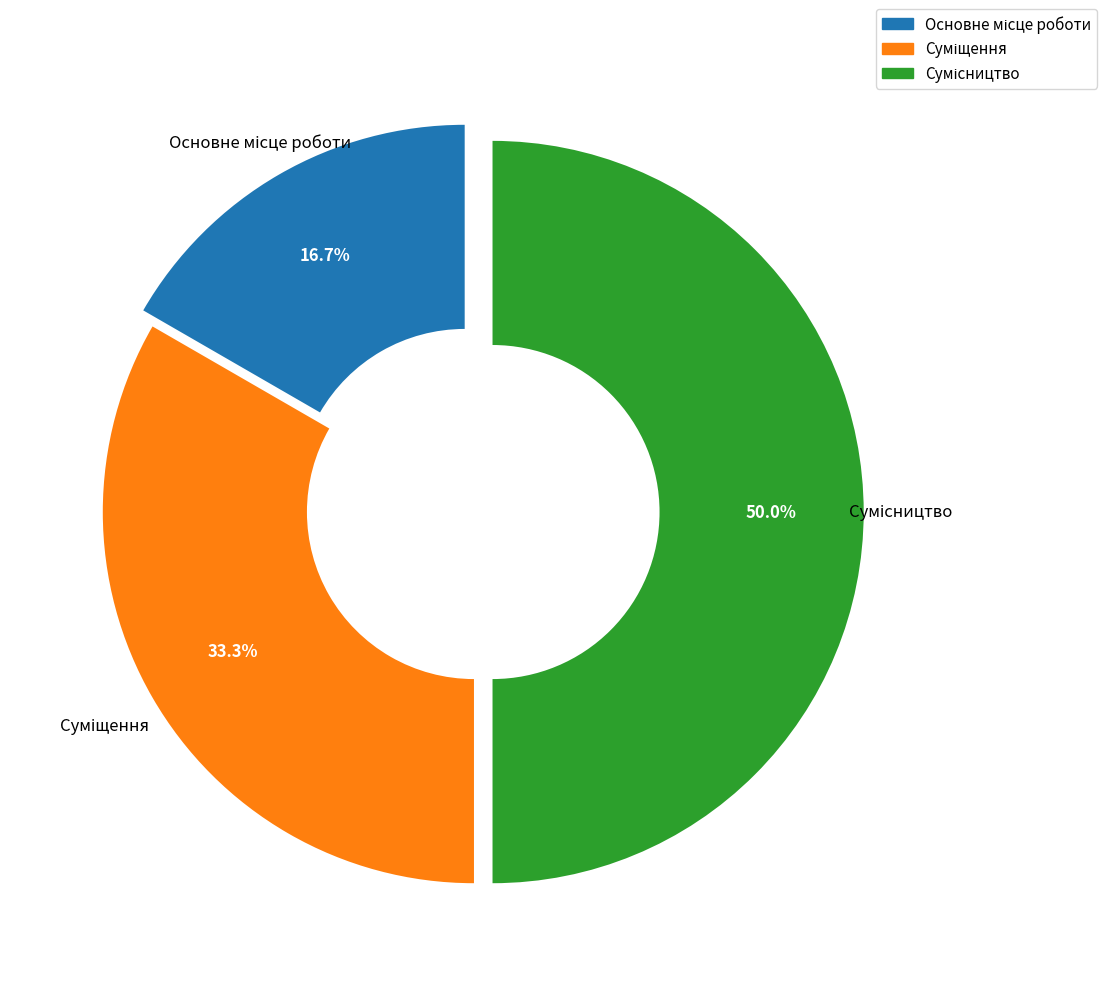

Does Суміщення represent more than half of the total?

No